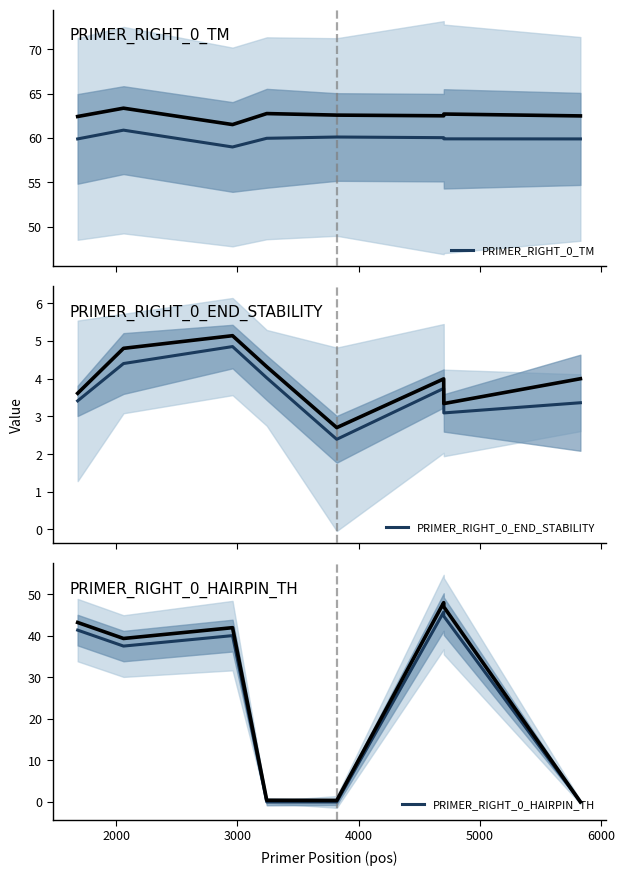

What is the difference between the maximum and minimum values in the PRIMER_RIGHT_0_HAIRPIN_TH series?

45.7